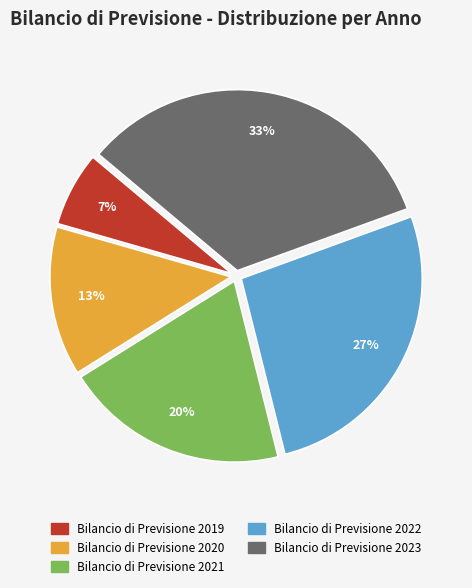

To the nearest percent, what portion does Bilancio di Previsione 2020 represent?

13%